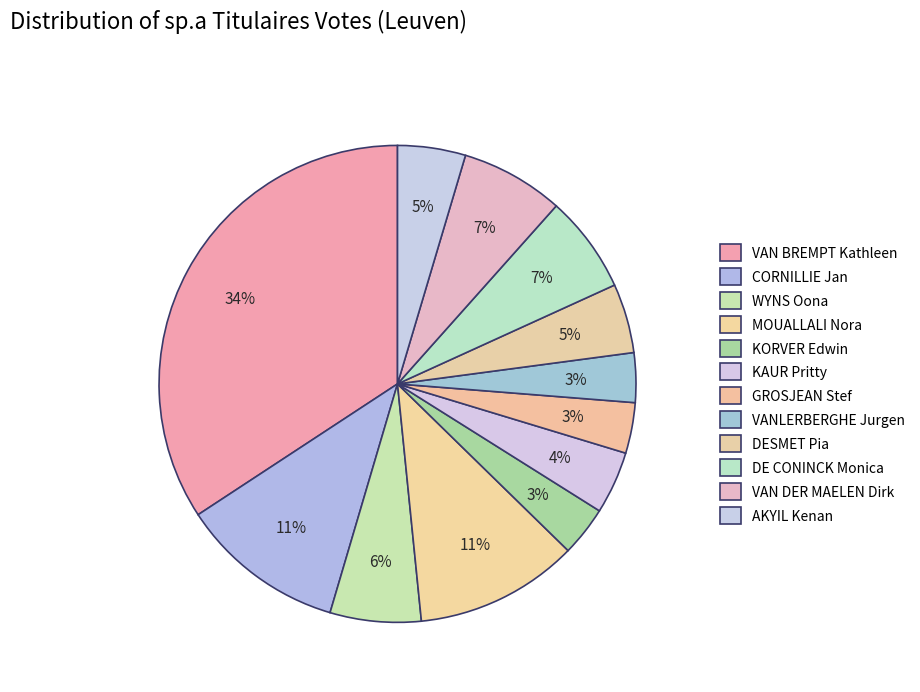

Is it true that VANLERBERGHE Jurgen is 17% of the pie?

False